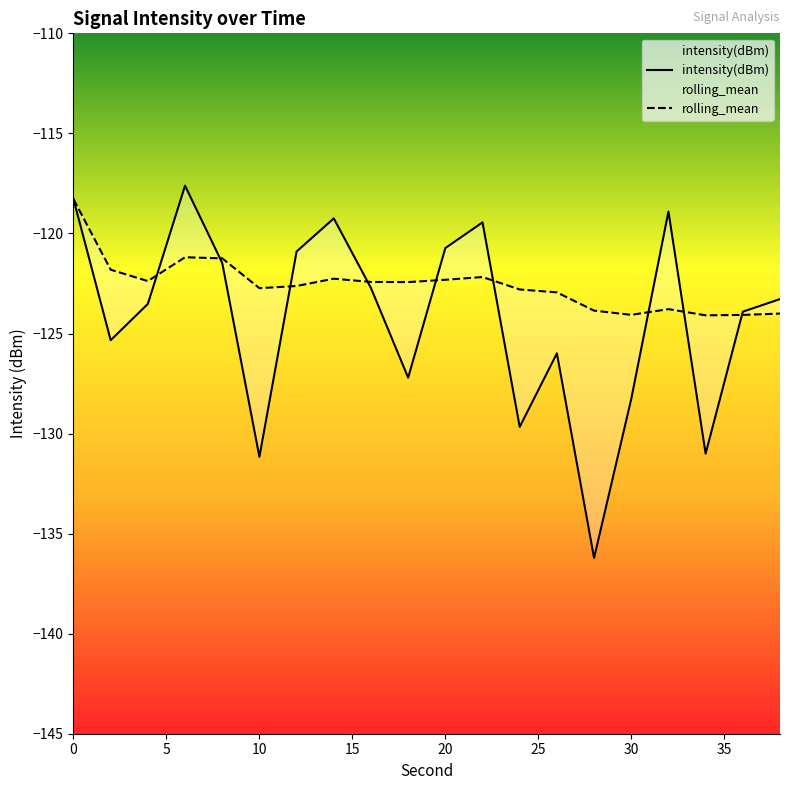

Which series has the largest total across all categories?

rolling_mean